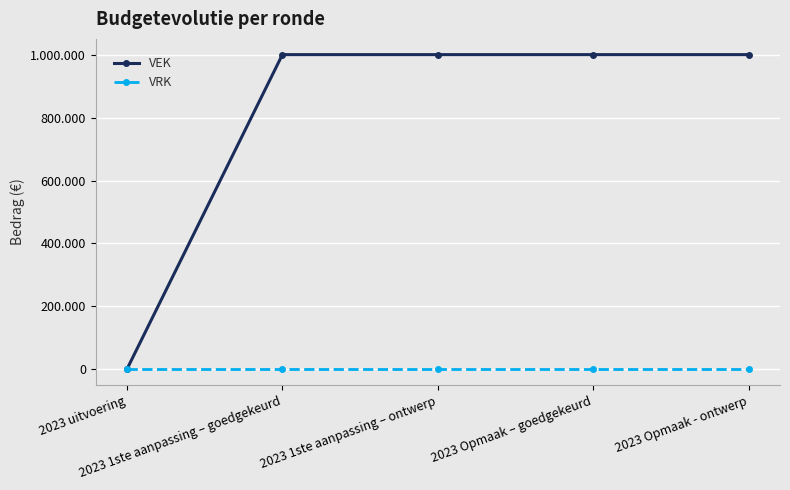

What is the difference between the second highest and minimum values in the VEK series?

1000000